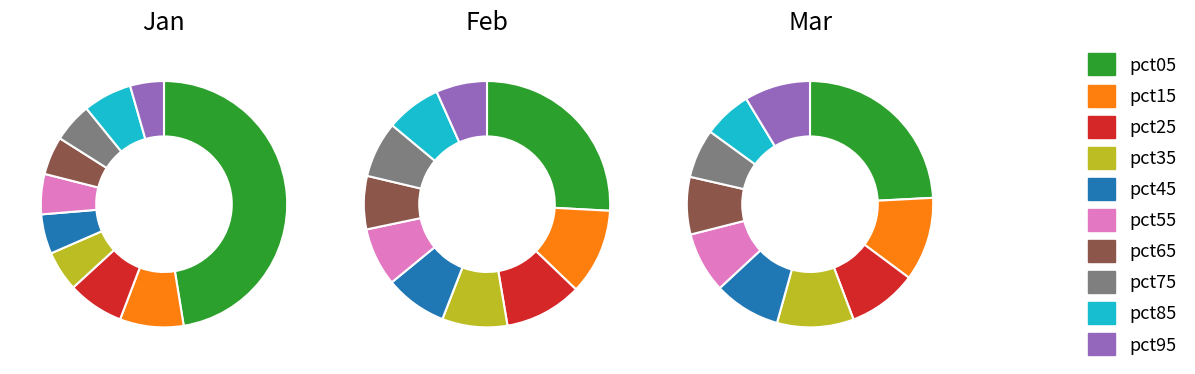

Is it true that pct95 is 7% of the pie?

True